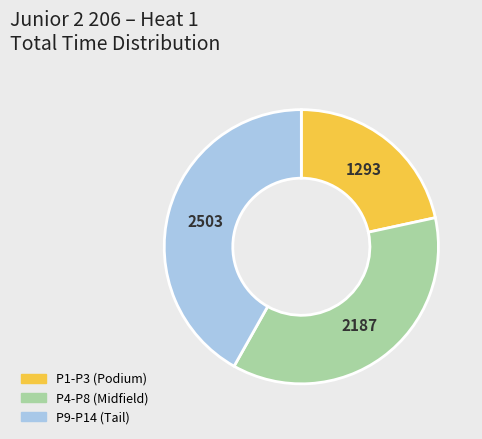

Does any single category account for the majority?

No